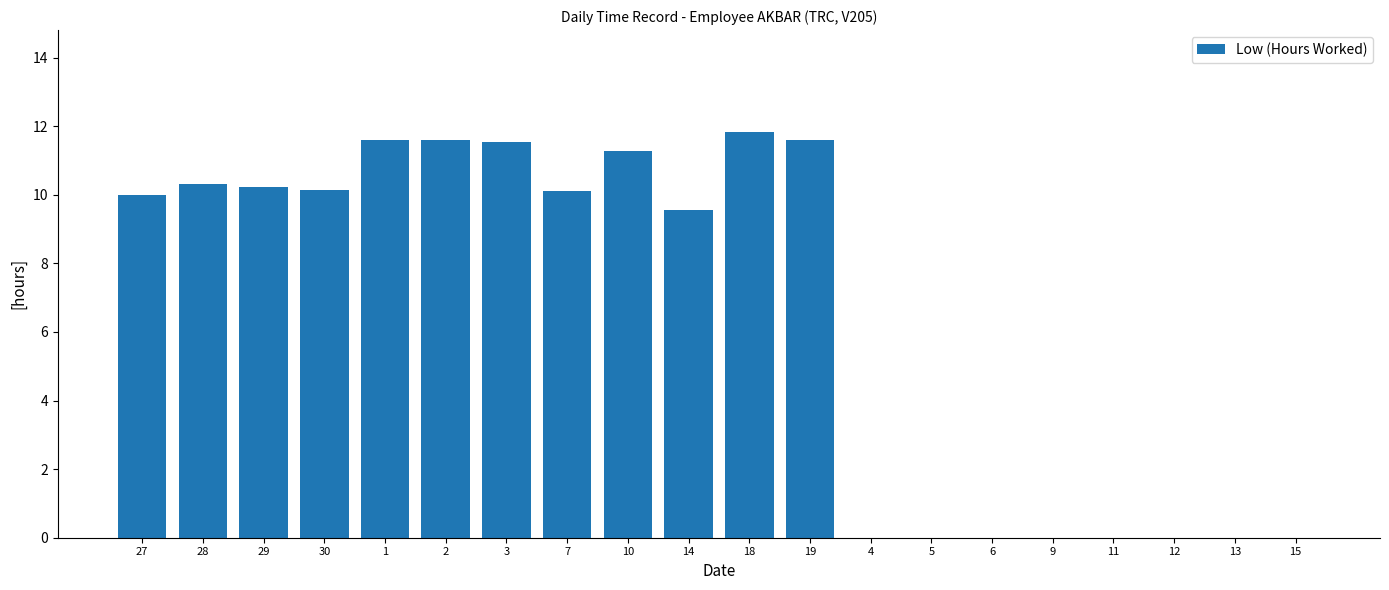

What is the change in value from 10 to 6?

-11.3